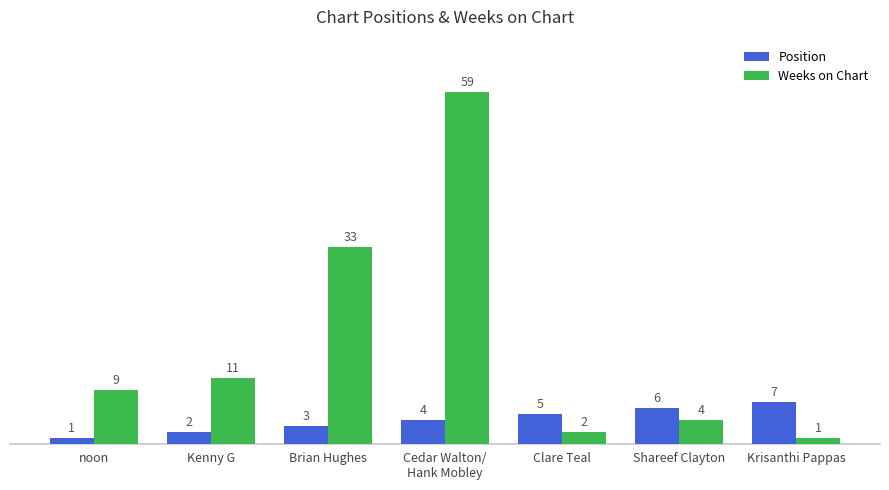

How many data points in Weeks on Chart are less than 9?

3